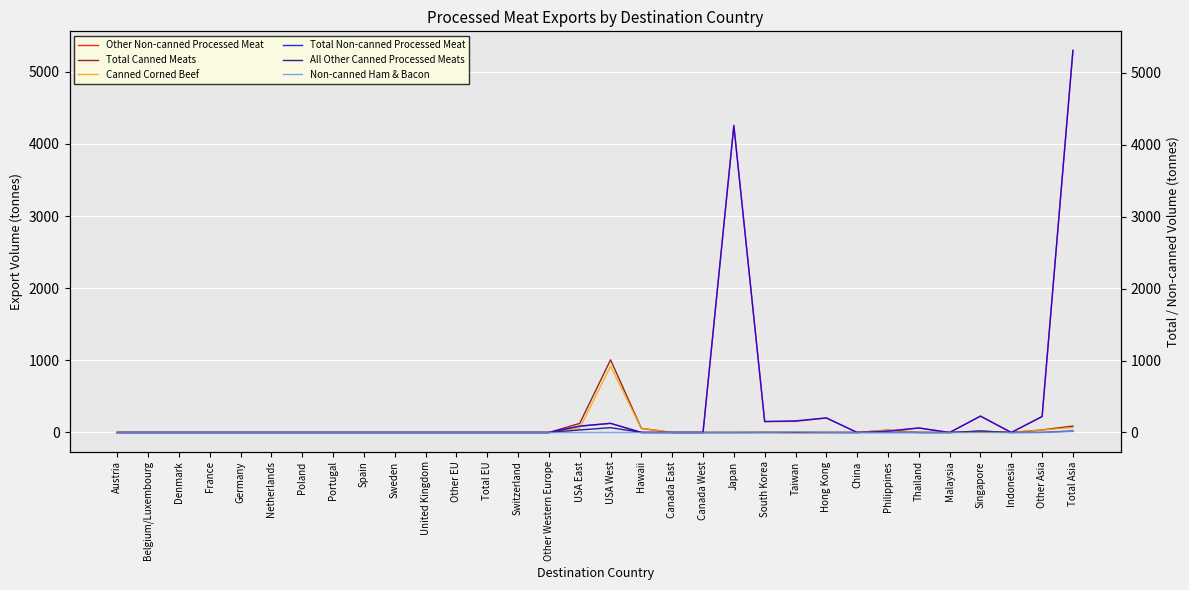

What is the sum of all Canned Corned Beef values?

1170.1